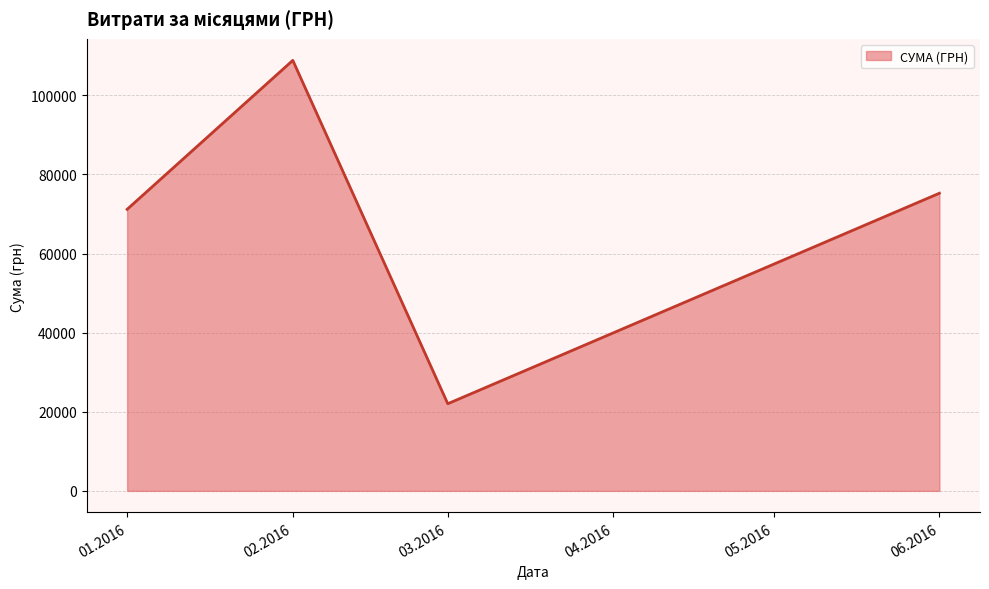

Approximately how many times larger is the value at 03.2016 compared to 01.2016?

0.3